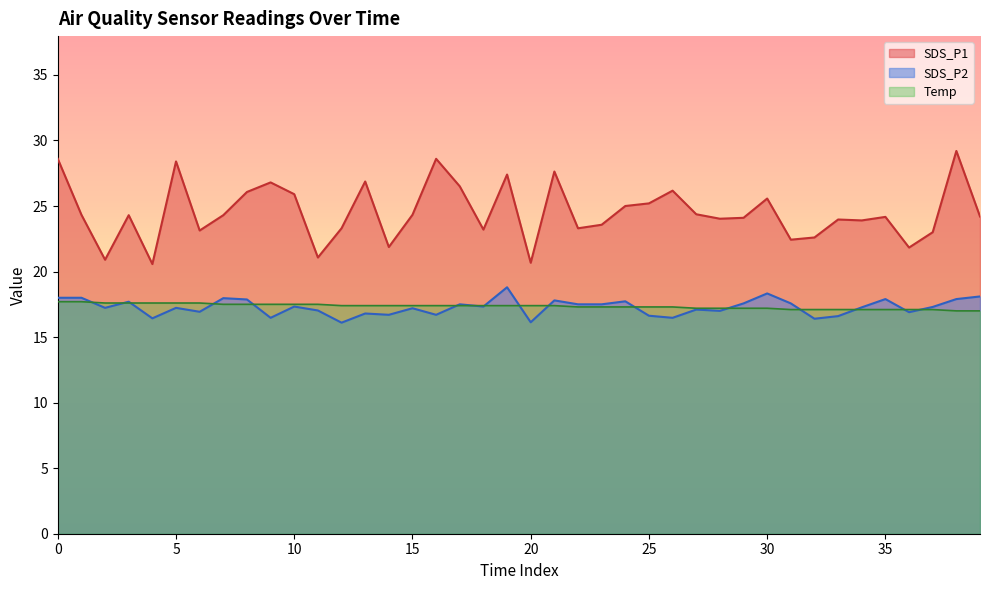

How many interior local valleys does the SDS_P2 series have?

13